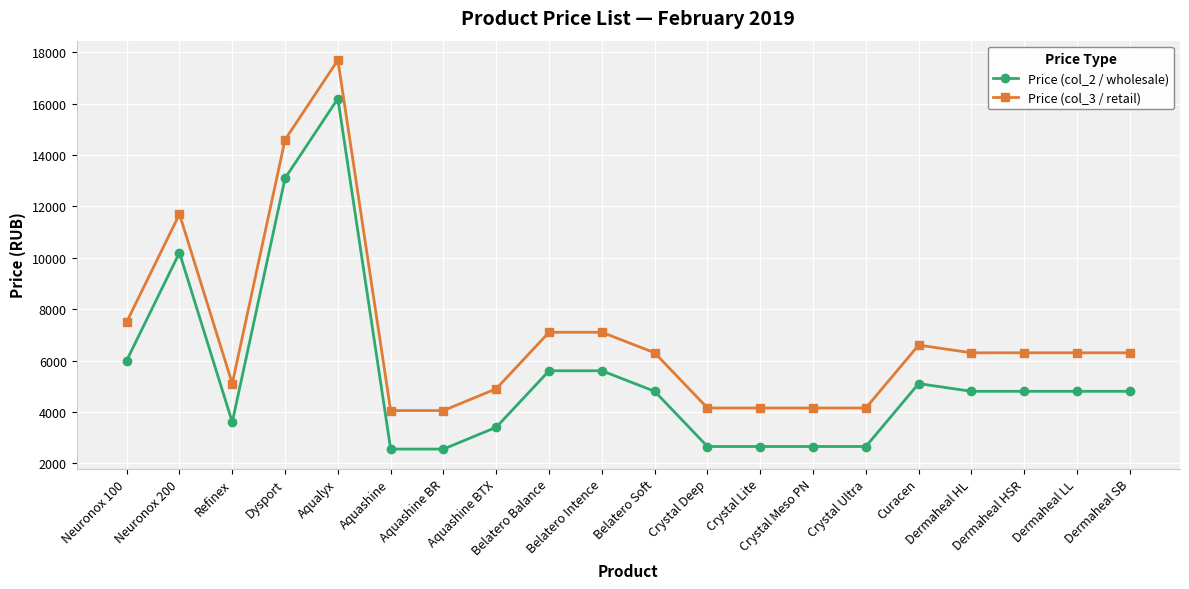

What are all the series names shown in the legend?

Price (col_2 / wholesale), Price (col_3 / retail)